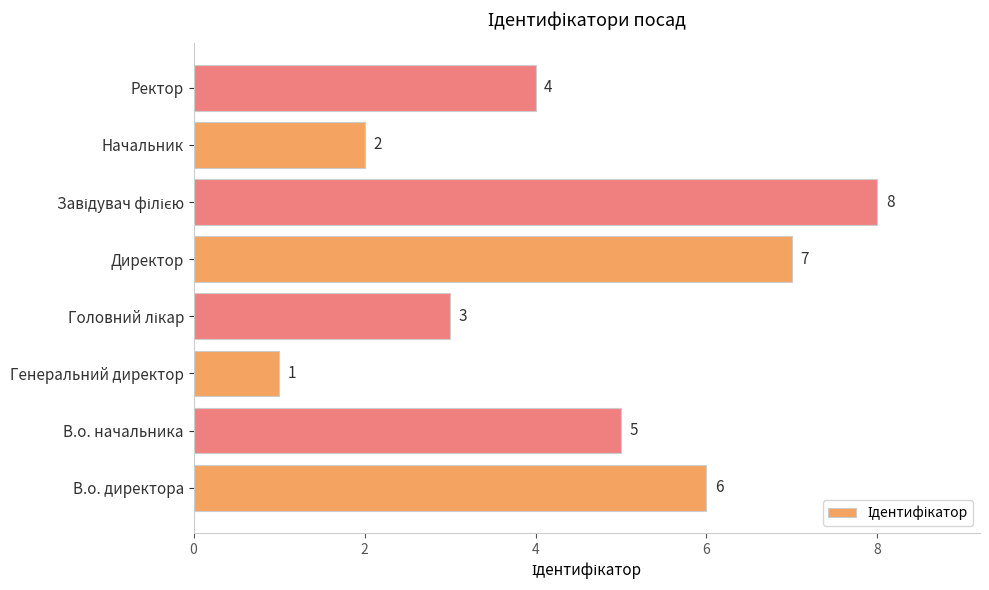

What is the maximum value shown in the chart?

8